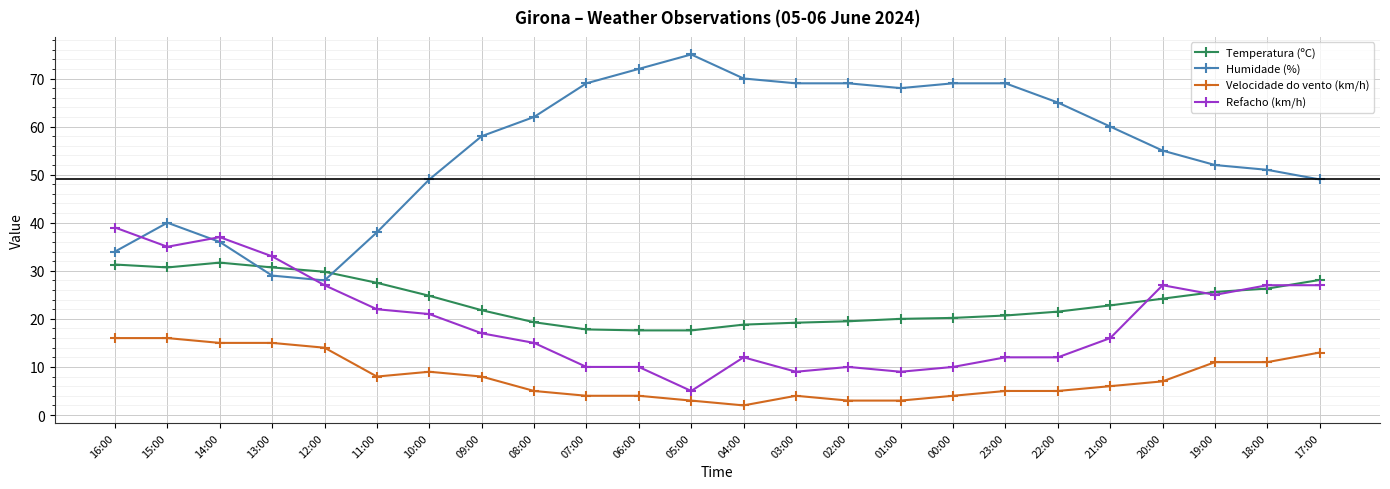

What is the sum of the Refacho (km/h) values at 00:00 and 13:00?

43.0